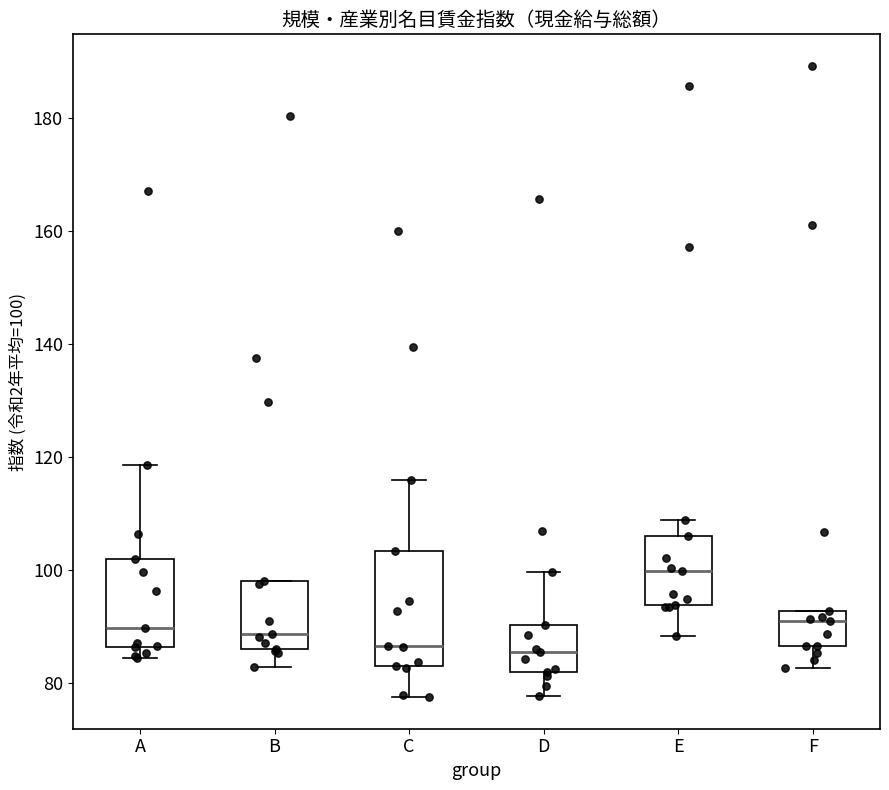

Reading left to right, transcribe this box plot: for each box, give where its median line is, the range the box spans, and where its two whiskers end, as read against the y-axis. The values are not printed on the chart, so give them approximately, as read against the axis.

A: median 90, box 86 to 102, whiskers 84 to 118
B: median 88, box 86 to 98, whiskers 82 to 98
C: median 86, box 84 to 104, whiskers 78 to 116
D: median 86, box 82 to 90, whiskers 78 to 100
E: median 100, box 94 to 106, whiskers 88 to 108
F: median 90, box 86 to 92, whiskers 82 to 92